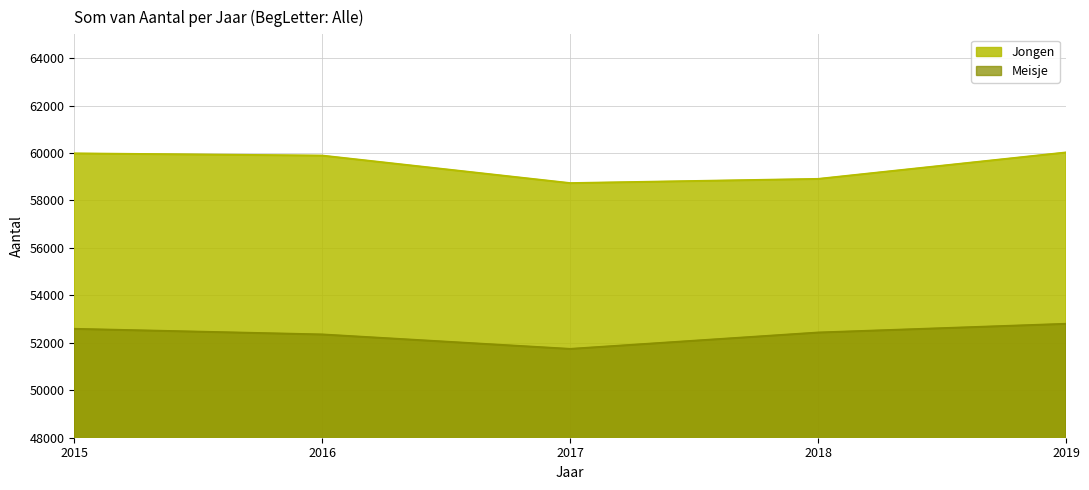

True or false: Meisje has more than 1 interior local peaks.

False